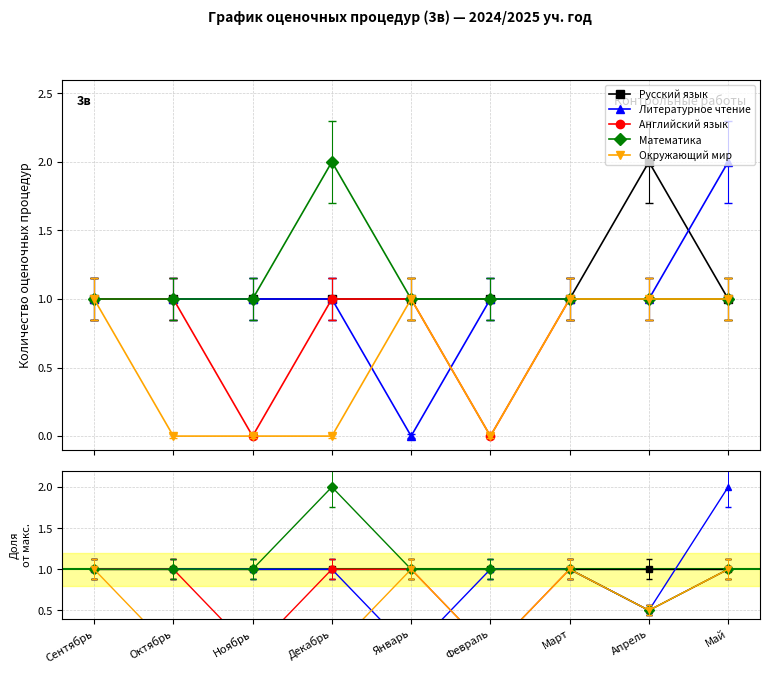

What position from the left is Октябрь?

2